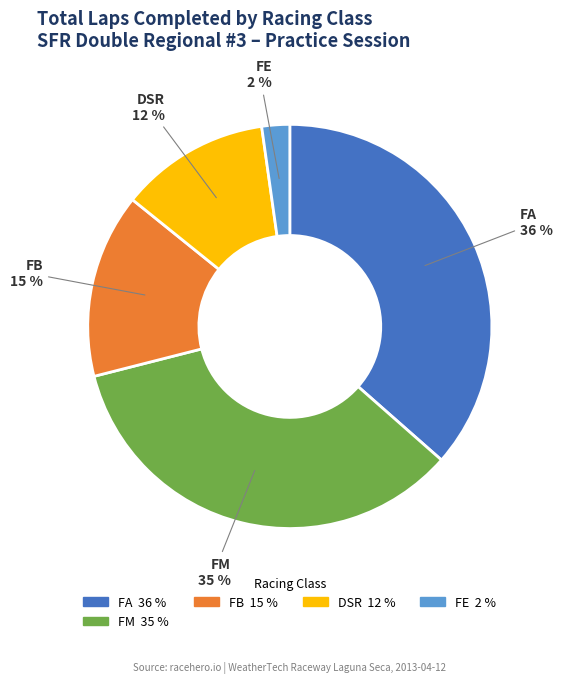

Is the sum of FA and FM greater than half?

Yes